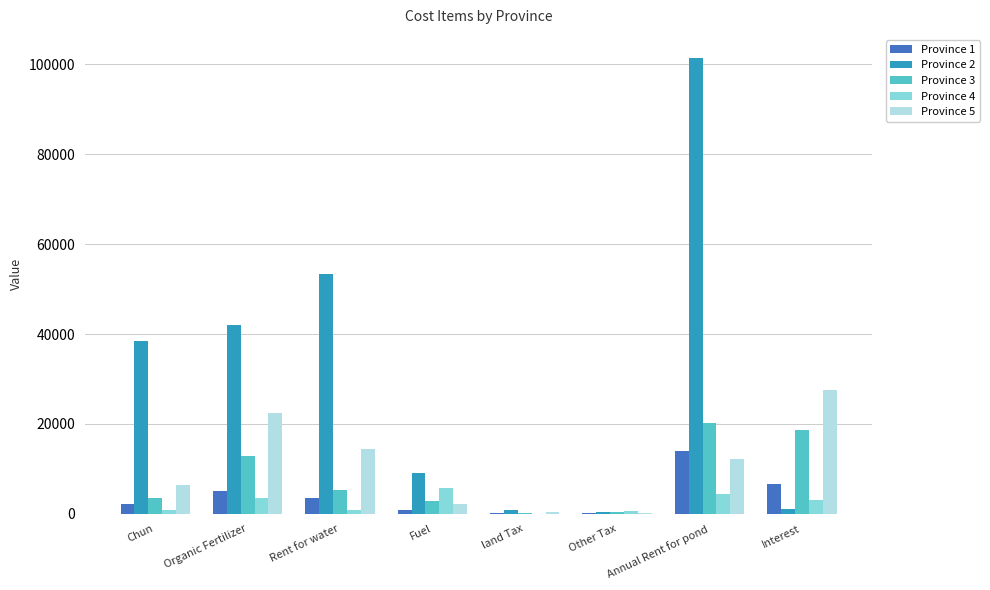

The Province 5 series shows 15404 at Interest. True or false?

False